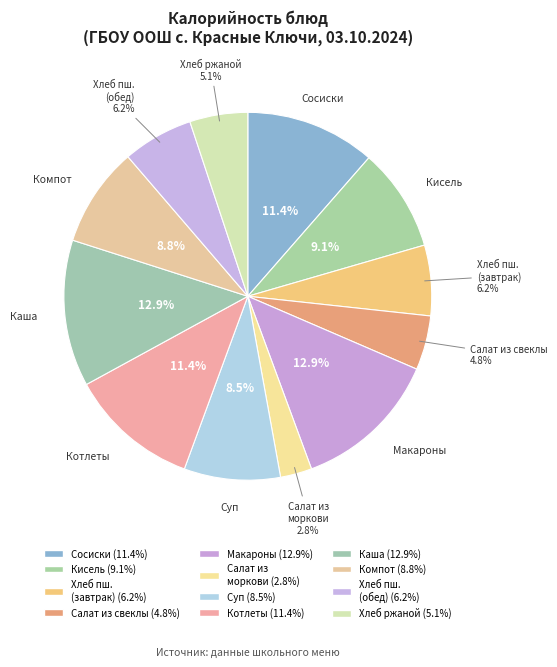

How many segments does this pie chart have?

12